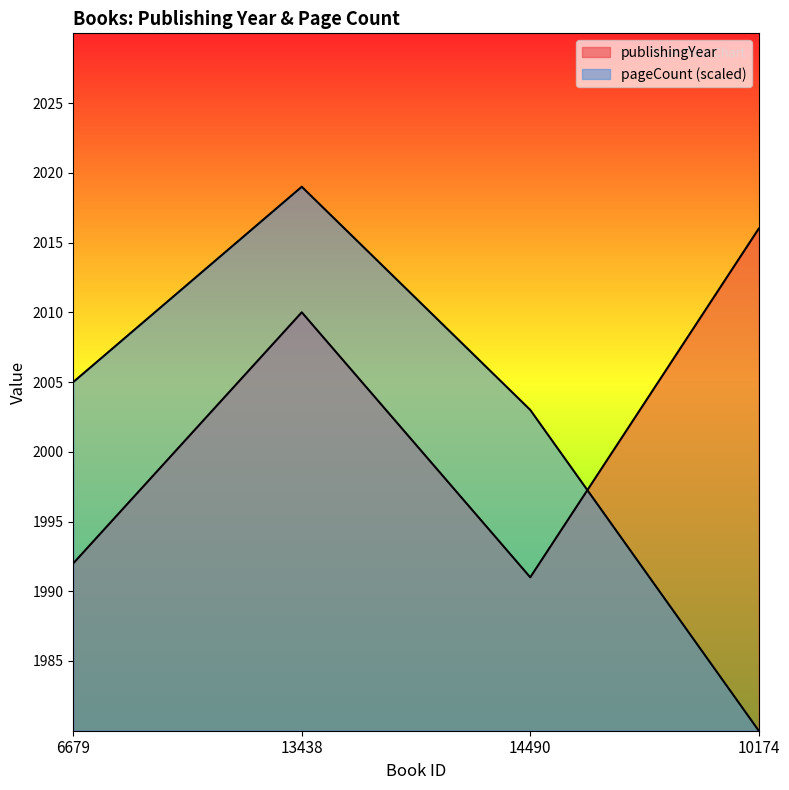

Does the chart display data point markers on the line(s)?

No